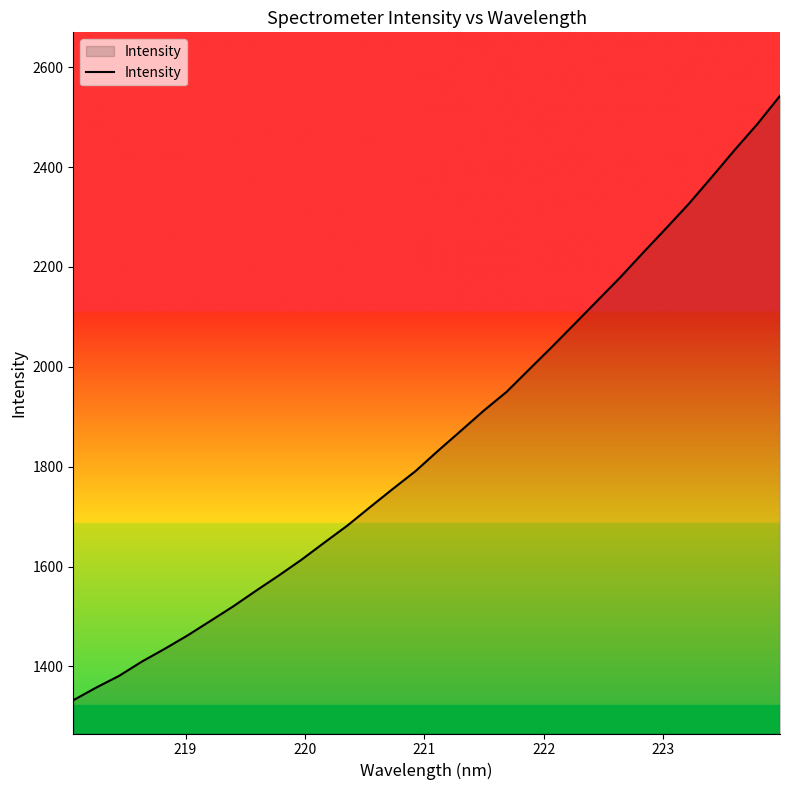

What is the smallest value displayed?

1332.2